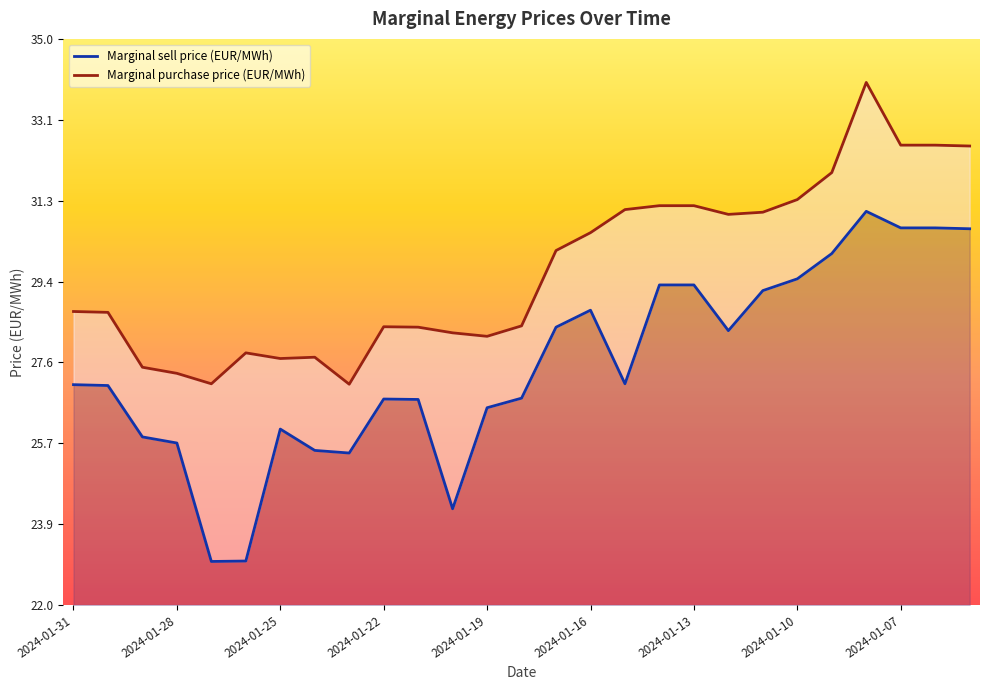

Where does the Marginal sell price (EUR/MWh) series first go above 27?

2024-01-31